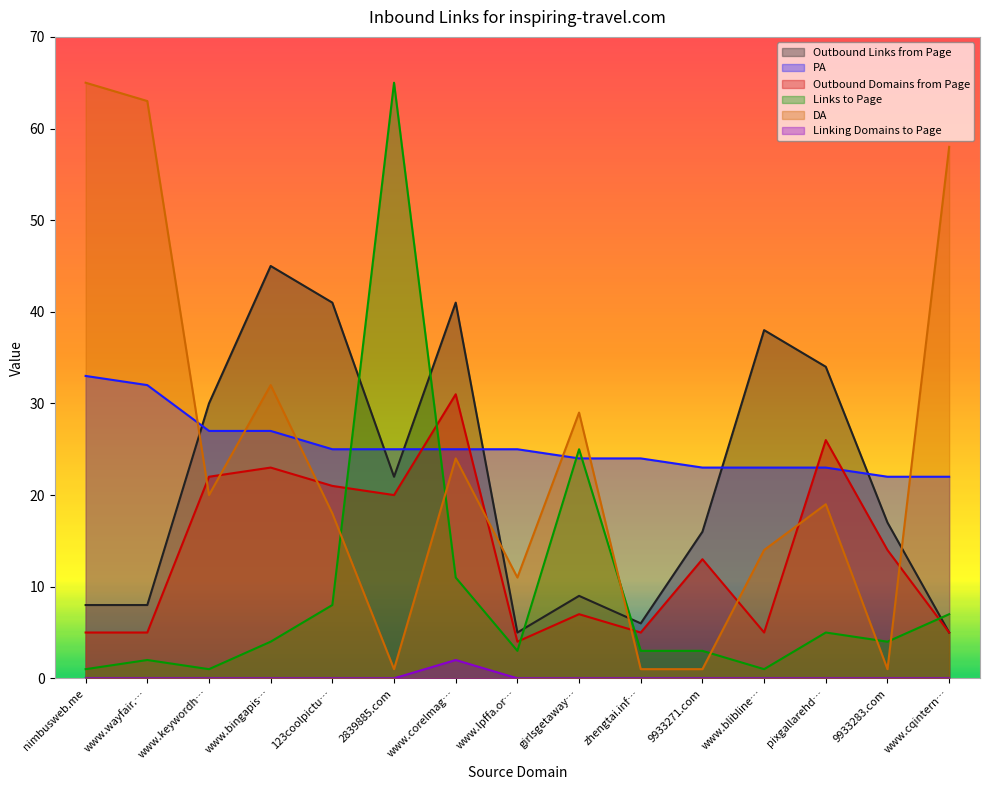

Which series ends up on top after the final intersection of Outbound Domains from Page and Links to Page?

Links to Page